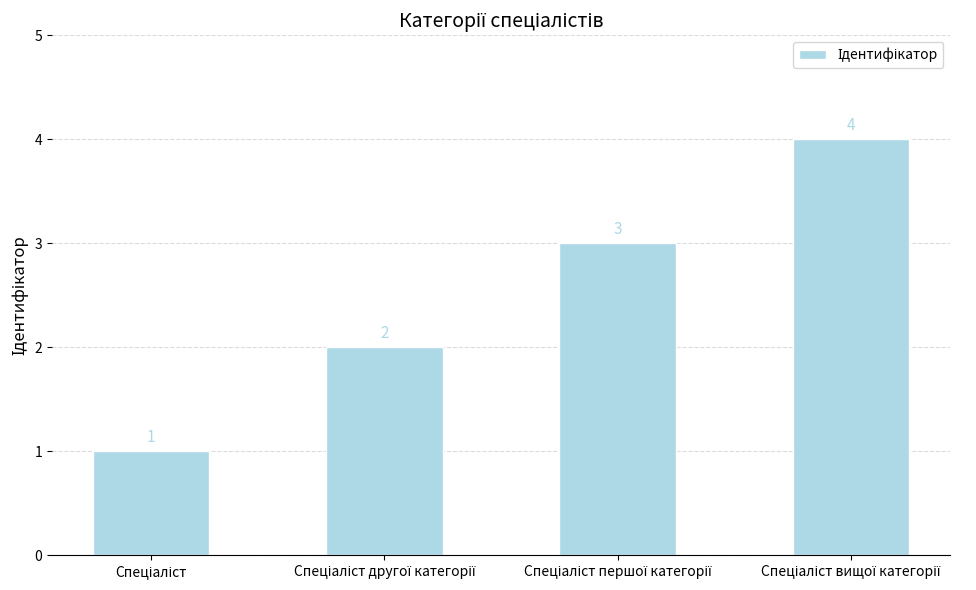

What is the sum of all values?

10